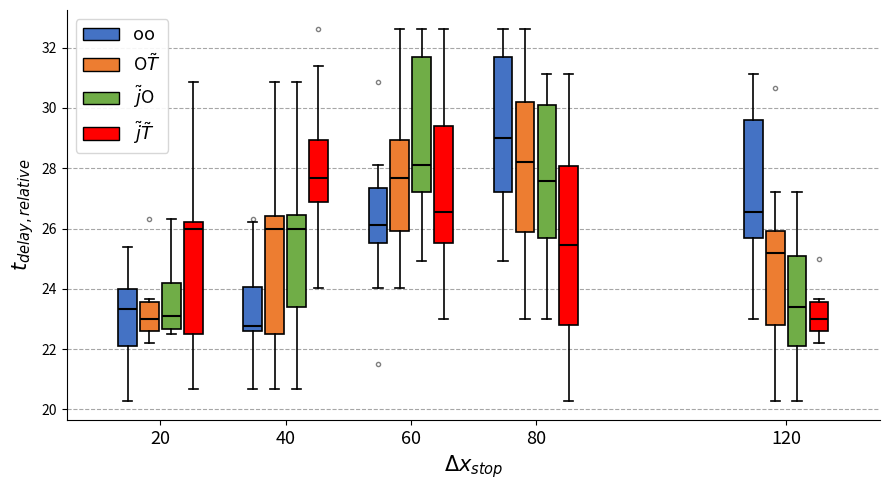

Reading left to right, transcribe this box plot: for each box, give where its median line is, the range the box spans, and where its two whiskers end, as read against the y-axis. The values are not printed on the chart, so give them approximately, as read against the axis.

20 (oo): median 23.4, box 22.2 to 24.0, whiskers 20.2 to 25.4
20 (O$\tilde{T}$): median 23.0, box 22.6 to 23.6, whiskers 22.2 to 23.6 (just above the box's upper edge)
20 ($\tilde{j}$O): median 23.2, box 22.6 to 24.2, whiskers 22.6 (just below the box's lower edge) to 26.4
20 ($\tilde{j}\tilde{T}$): median 26.0, box 22.6 to 26.2, whiskers 20.6 to 30.8
40 (oo): median 22.8, box 22.6 to 24.0, whiskers 20.6 to 26.2
40 (O$\tilde{T}$): median 26.0, box 22.6 to 26.4, whiskers 20.6 to 30.8
40 ($\tilde{j}$O): median 26.0, box 23.4 to 26.4, whiskers 20.6 to 30.8
40 ($\tilde{j}\tilde{T}$): median 27.6, box 26.8 to 29.0, whiskers 24.0 to 31.4
60 (oo): median 26.2, box 25.6 to 27.4, whiskers 24.0 to 28.2
60 (O$\tilde{T}$): median 27.6, box 26.0 to 29.0, whiskers 24.0 to 32.6
60 ($\tilde{j}$O): median 28.2, box 27.2 to 31.6, whiskers 25.0 to 32.6
60 ($\tilde{j}\tilde{T}$): median 26.6, box 25.6 to 29.4, whiskers 23.0 to 32.6
80 (oo): median 29.0, box 27.2 to 31.6, whiskers 25.0 to 32.6
80 (O$\tilde{T}$): median 28.2, box 25.8 to 30.2, whiskers 23.0 to 32.6
80 ($\tilde{j}$O): median 27.6, box 25.6 to 30.0, whiskers 23.0 to 31.2
80 ($\tilde{j}\tilde{T}$): median 25.4, box 22.8 to 28.0, whiskers 20.2 to 31.2
120 (oo): median 26.6, box 25.6 to 29.6, whiskers 23.0 to 31.2
120 (O$\tilde{T}$): median 25.2, box 22.8 to 26.0, whiskers 20.2 to 27.2
120 ($\tilde{j}$O): median 23.4, box 22.2 to 25.2, whiskers 20.2 to 27.2
120 ($\tilde{j}\tilde{T}$): median 23.0, box 22.6 to 23.6, whiskers 22.2 to 23.6 (just above the box's upper edge)